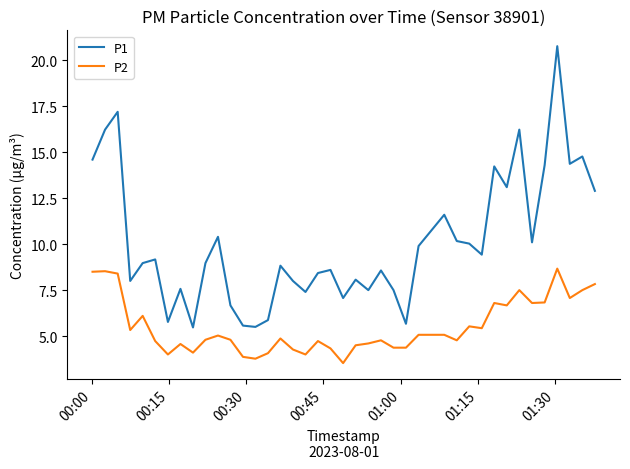

Which series has the largest range (max minus min)?

P1